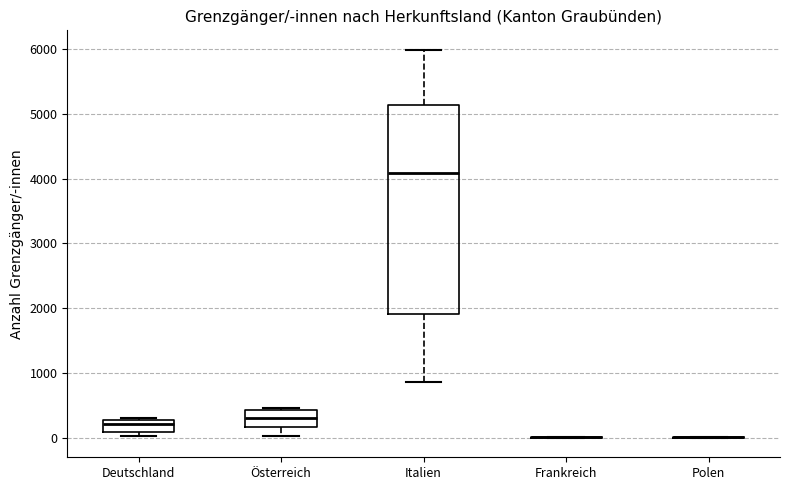

Reading left to right, read every box against the y-axis: the position of its median line, the range the box covers, and the ends of its whiskers. The values are not printed on the chart, so give them approximately, as read against the axis.

Deutschland: median 200, box 100 to 300, whiskers 0 to 300
Österreich: median 300, box 200 to 400, whiskers 0 to 500
Italien: median 4100, box 1900 to 5100, whiskers 900 to 6000
Frankreich: box collapsed to a line at 0, whiskers 0 to 0
Polen: box collapsed to a line at 0, whiskers 0 to 0